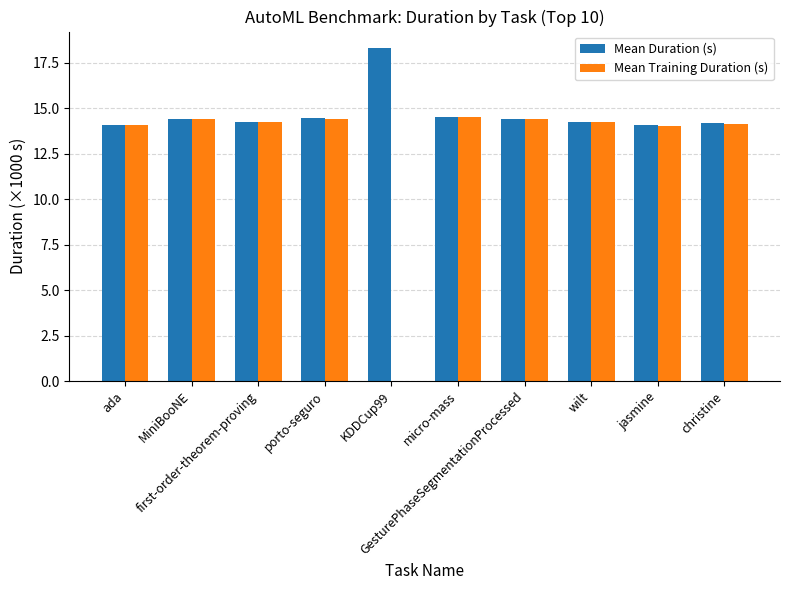

Which series has the largest total across all categories?

Mean Duration (s)